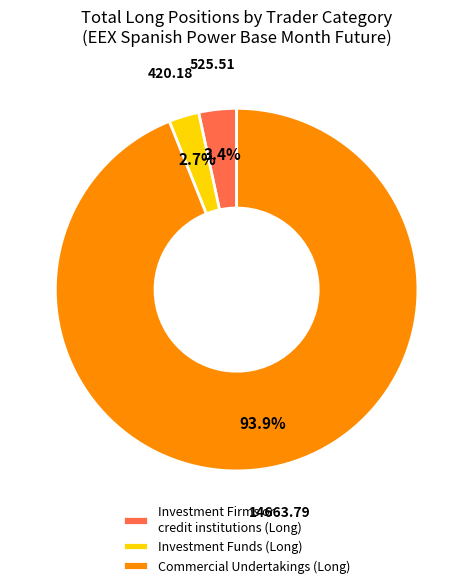

True or false: Commercial Undertakings (Long) accounts for 94% of the total.

True